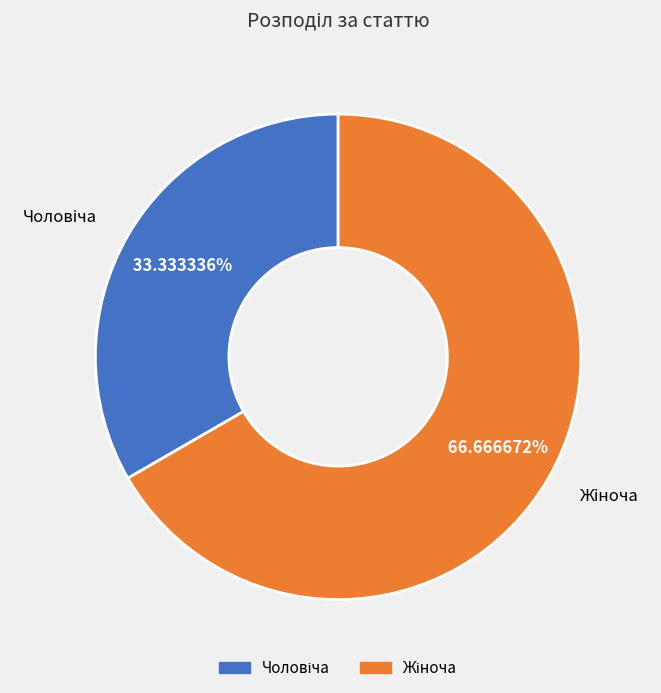

True or false: Чоловіча accounts for 33% of the total.

True